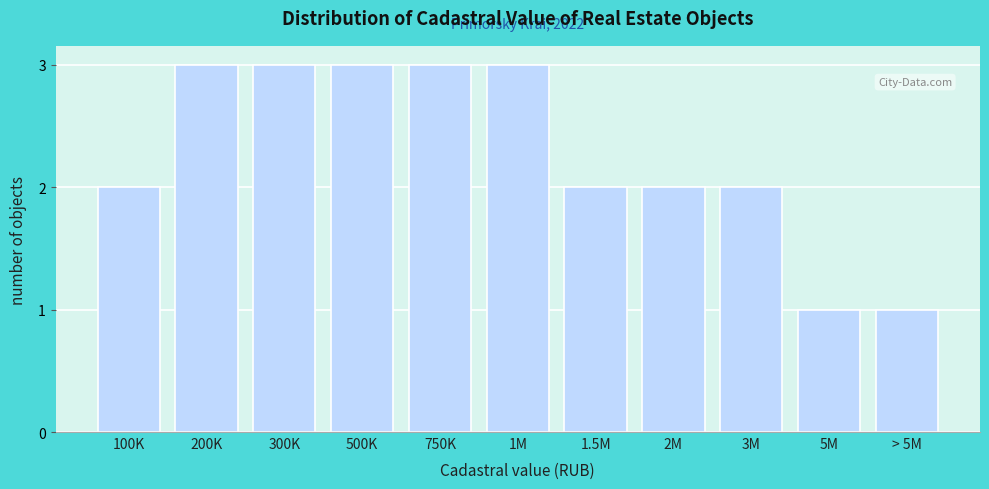

Reading right to left, extract all data points from this chart.

> 5M=1	5M=1	3M=2	2M=2	1.5M=2	1M=3	750K=3	500K=3	300K=3	200K=3	100K=2